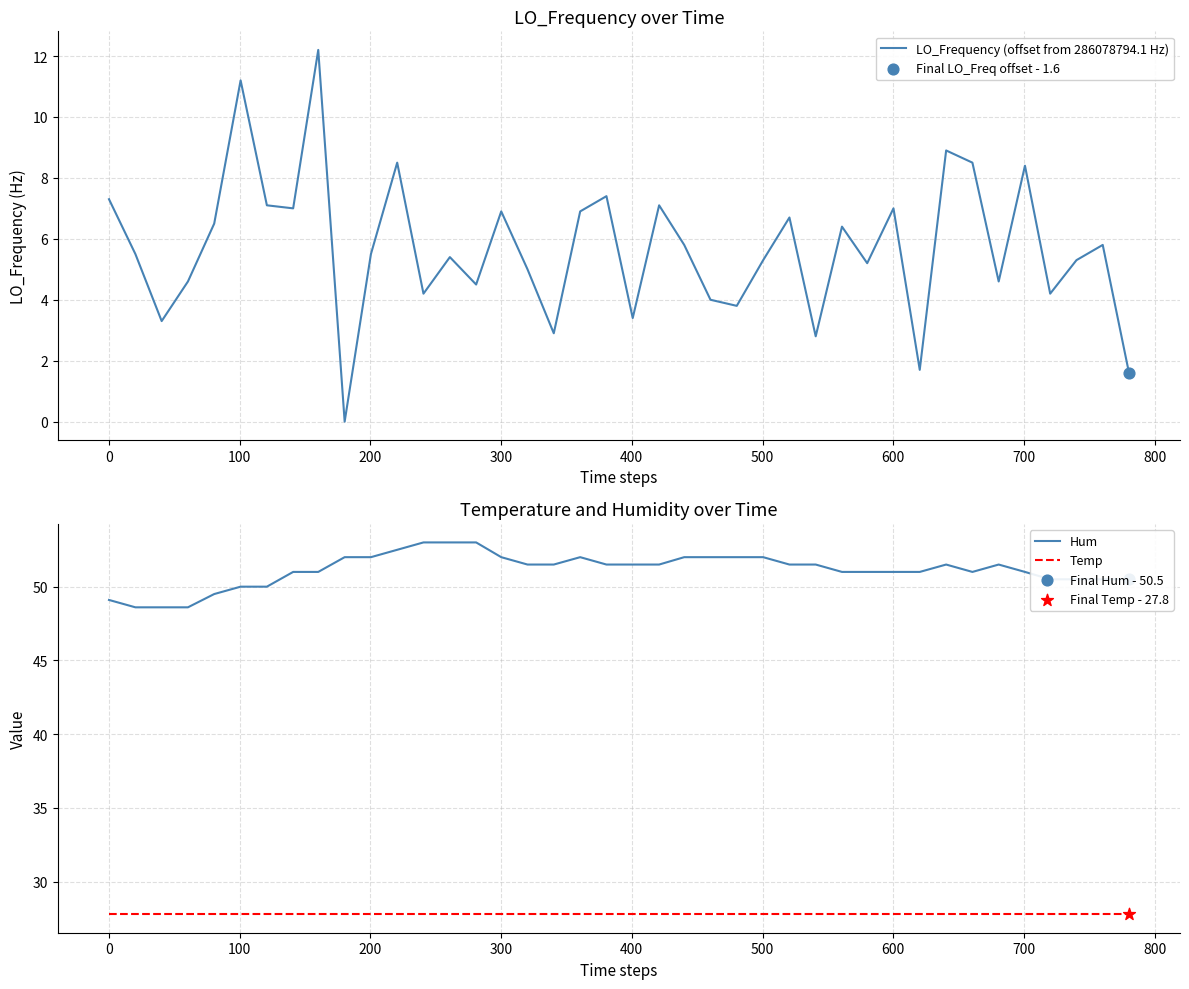

What are all the series names shown in the legend?

LO_Frequency (offset from 286078794.1 Hz), Hum, Temp